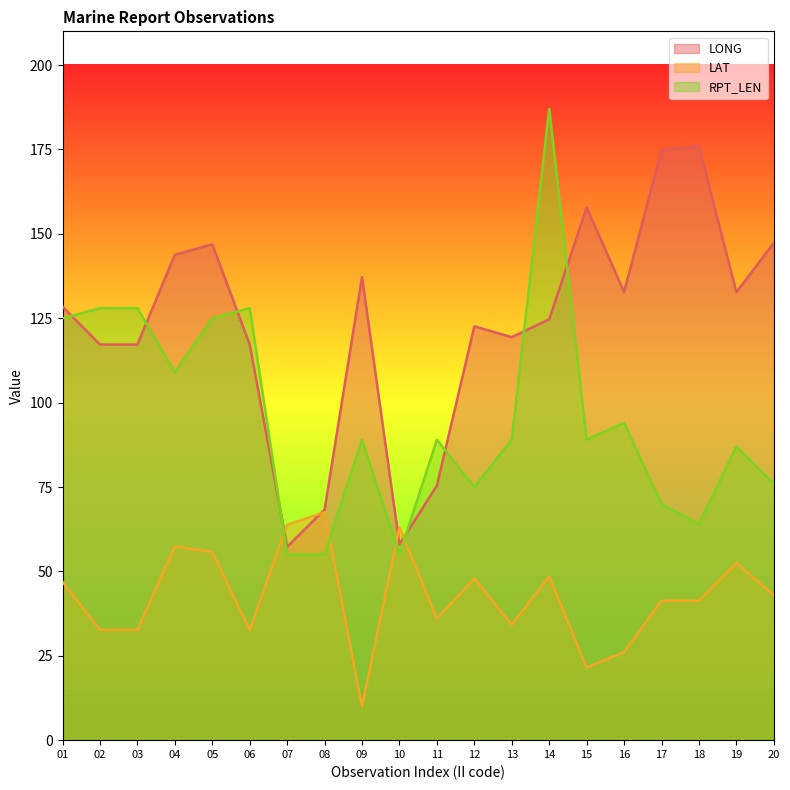

How many distinct data groups are displayed?

3